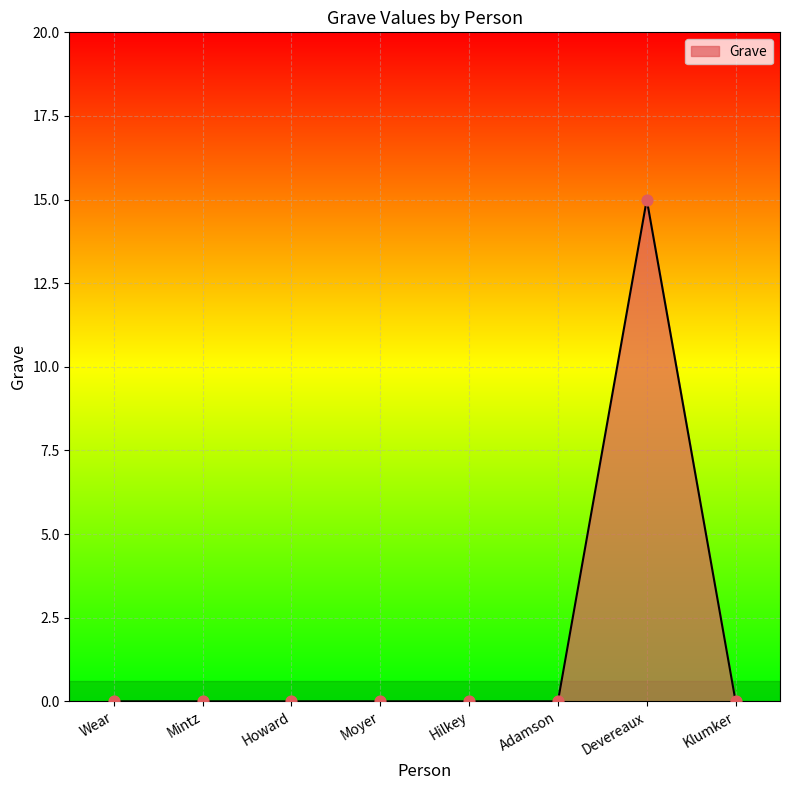

Which has a higher value, Klumker or Devereaux?

Devereaux